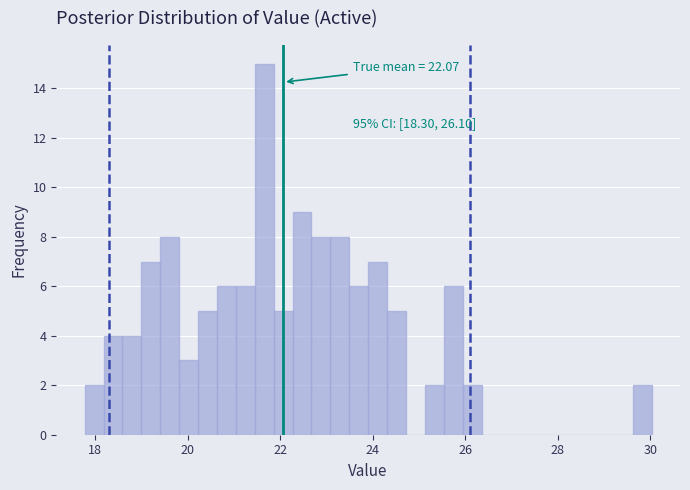

Around what value on the x-axis is the tallest bar? Give the approximate position of its centre, as read against the axis.

21.6